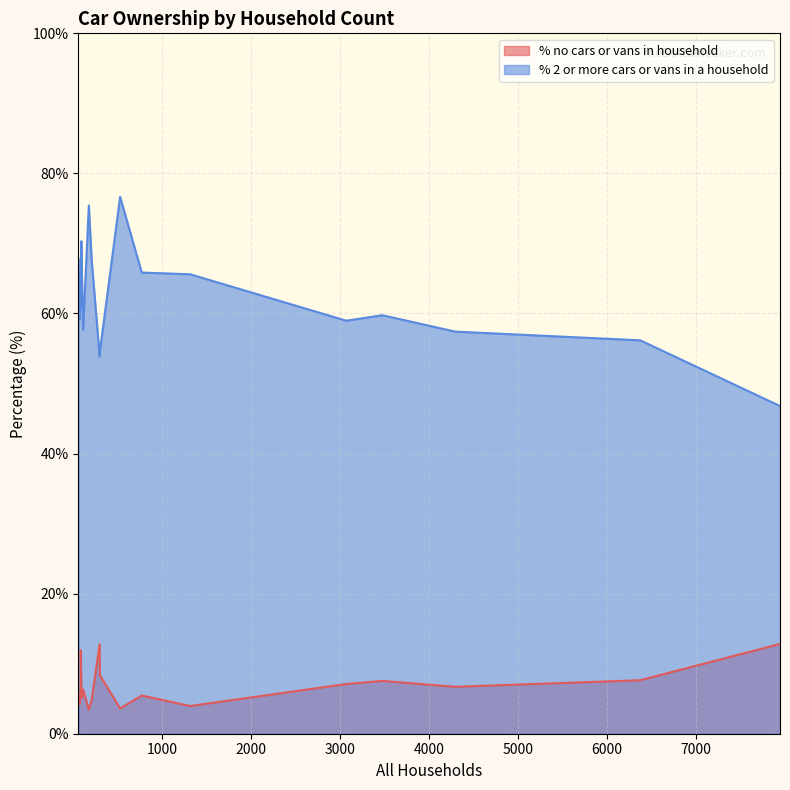

Which series has the largest range (max minus min)?

% 2 or more cars or vans in a household